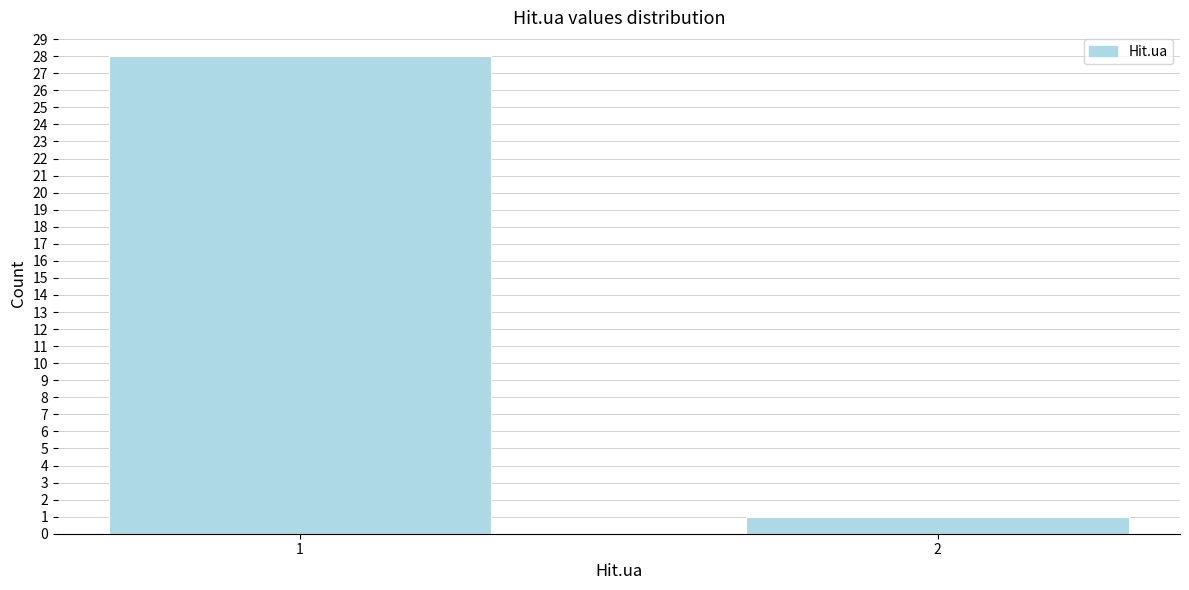

Reading right to left, extract all data points from this chart.

2=1	1=28